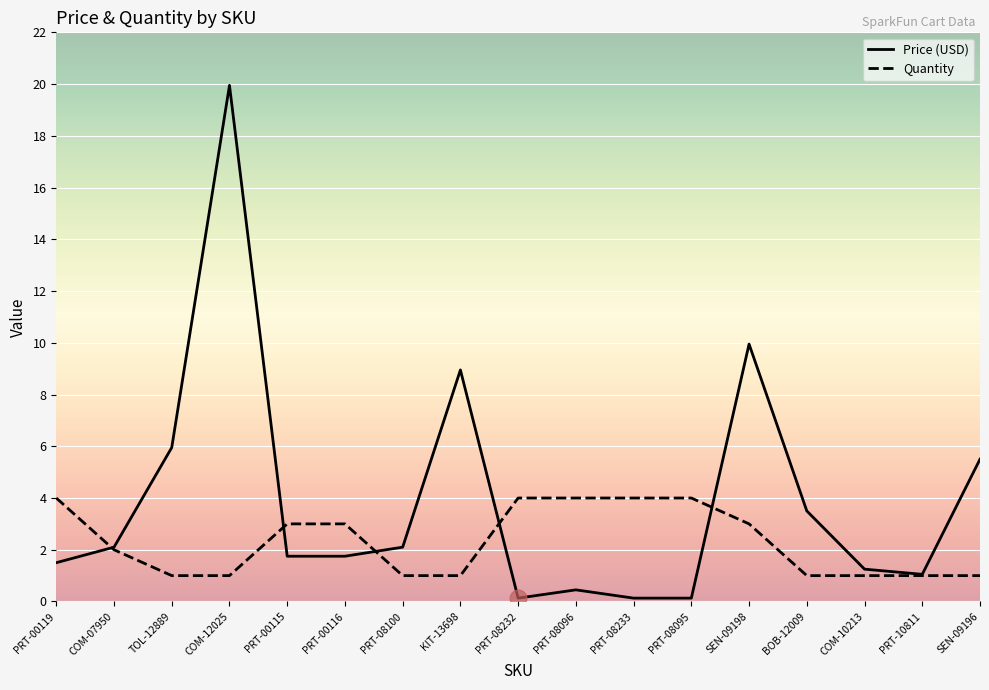

Between SEN-09198 and PRT-10811, which series saw the biggest shift?

Price (USD)